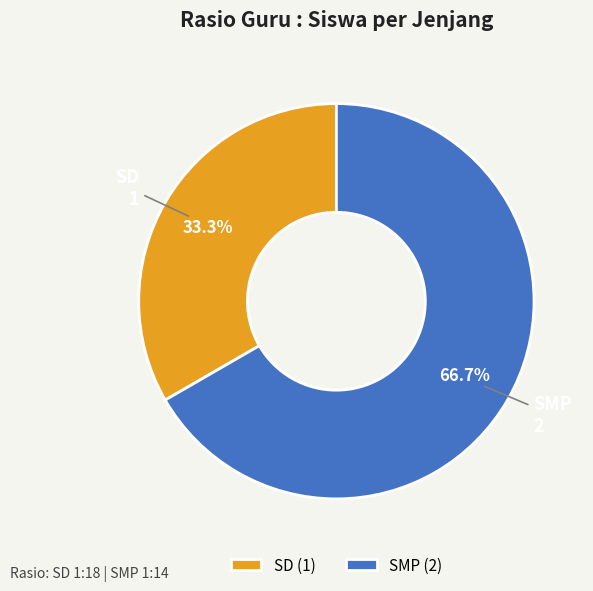

True or false: SD accounts for 44% of the total.

False